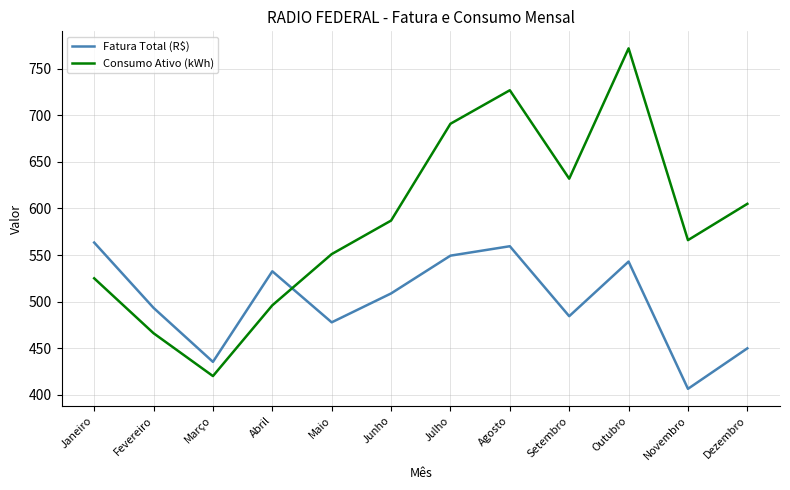

In Consumo Ativo (kWh), how many points are higher than both neighbors (excluding endpoints)?

2